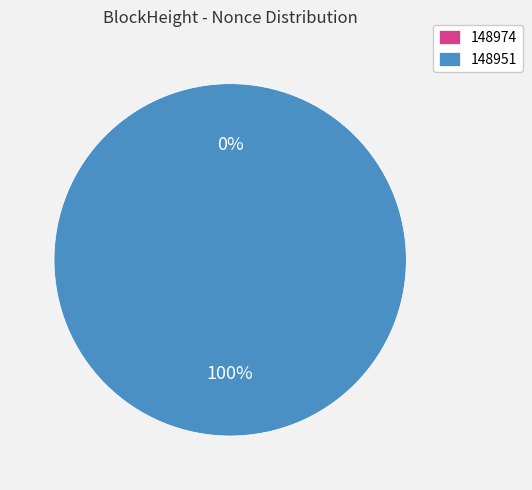

What portion of the pie excludes 148974?

100.0%